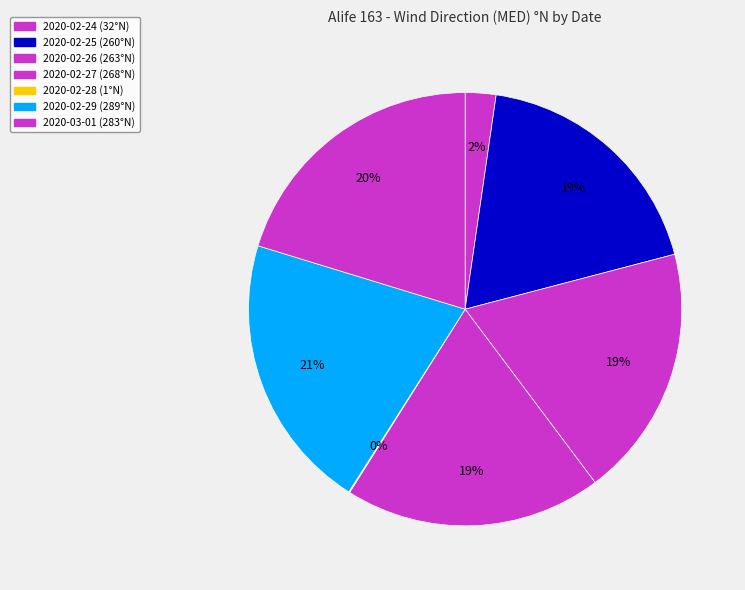

Approximately how many times larger is the value at 2020-02-26 compared to 2020-02-27?

1.0